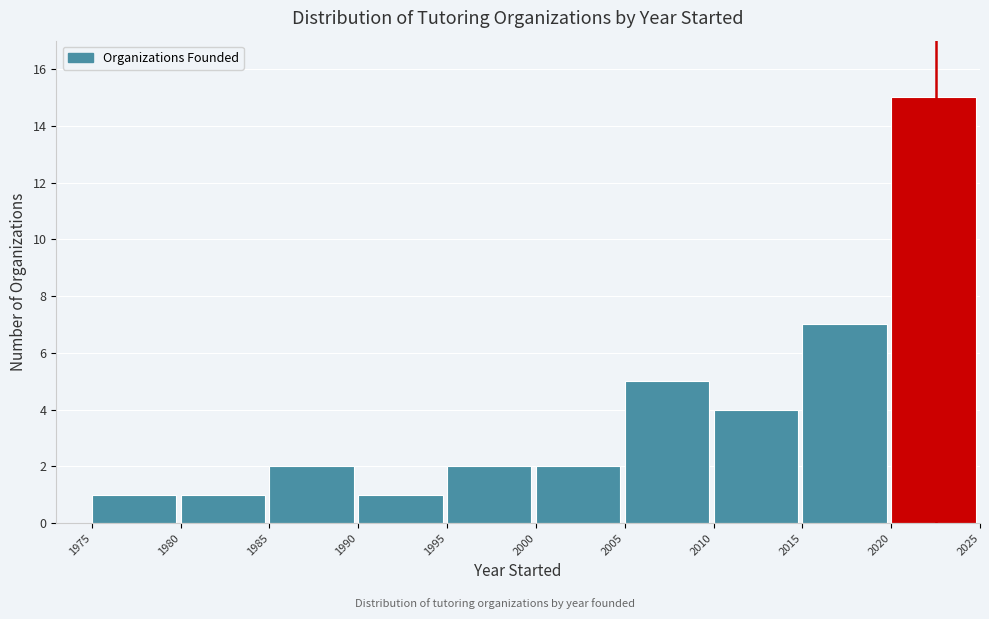

Reading left to right, list every bar in this chart as the range it spans on the x-axis followed by its height. The values are not printed on the chart, so give them approximately, as read against the axis.

1975 to 1980: 1
1980 to 1985: 1
1985 to 1990: 2
1990 to 1995: 1
1995 to 2000: 2
2000 to 2005: 2
2005 to 2010: 5
2010 to 2015: 4
2015 to 2020: 7
2020 to 2025: 15